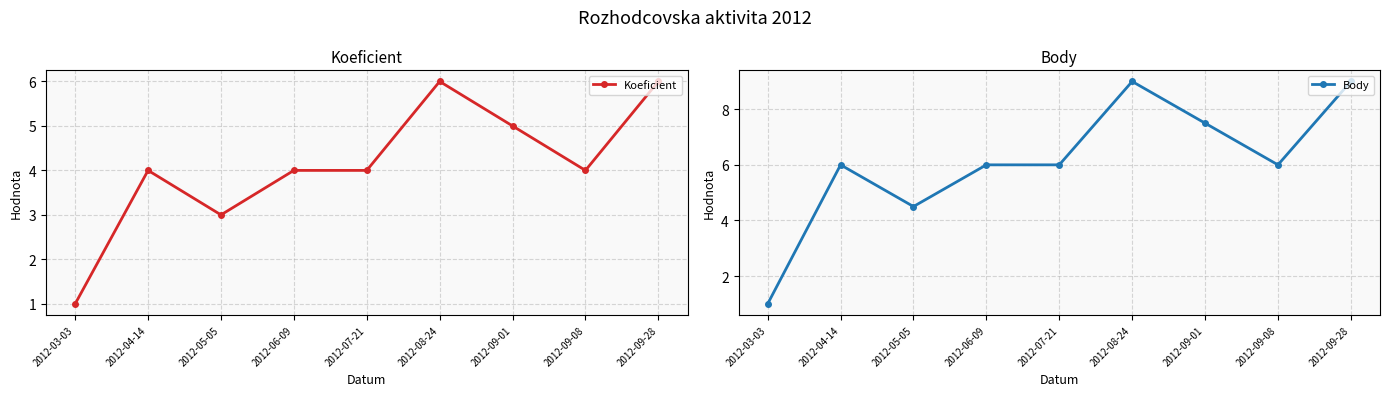

At which label does Body reach its minimum?

2012-03-03